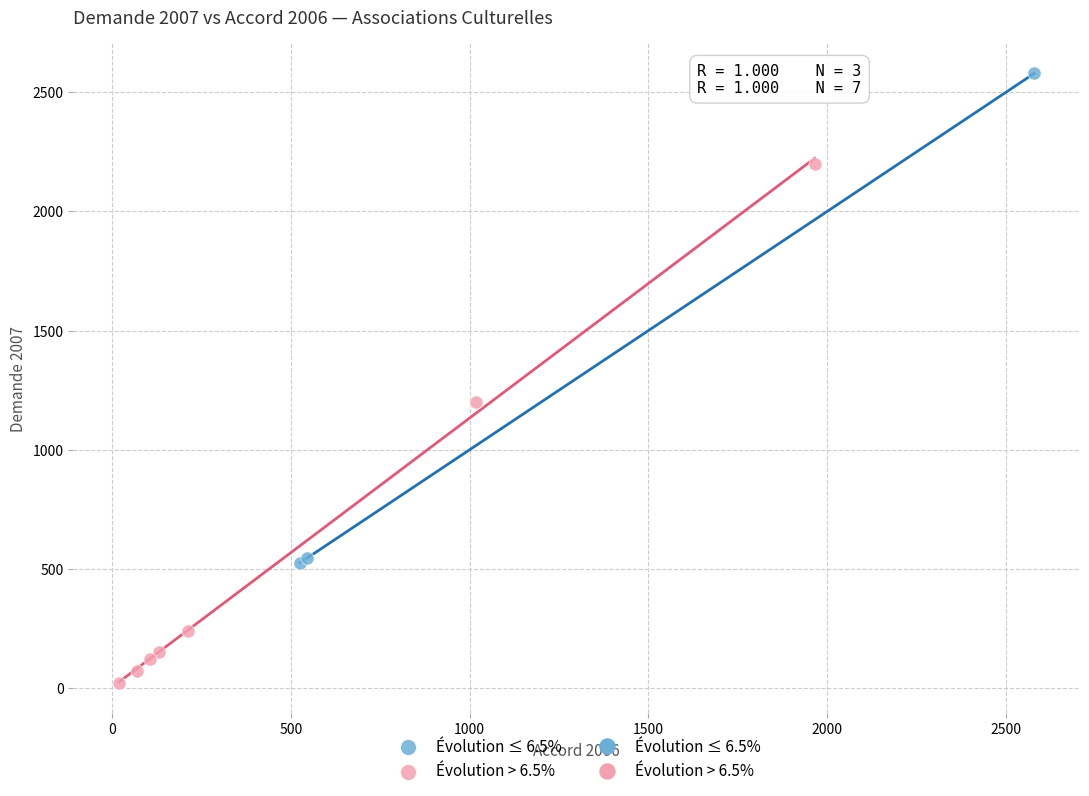

Which series reaches the maximum Y coordinate?

Évolution ≤ 6.5%